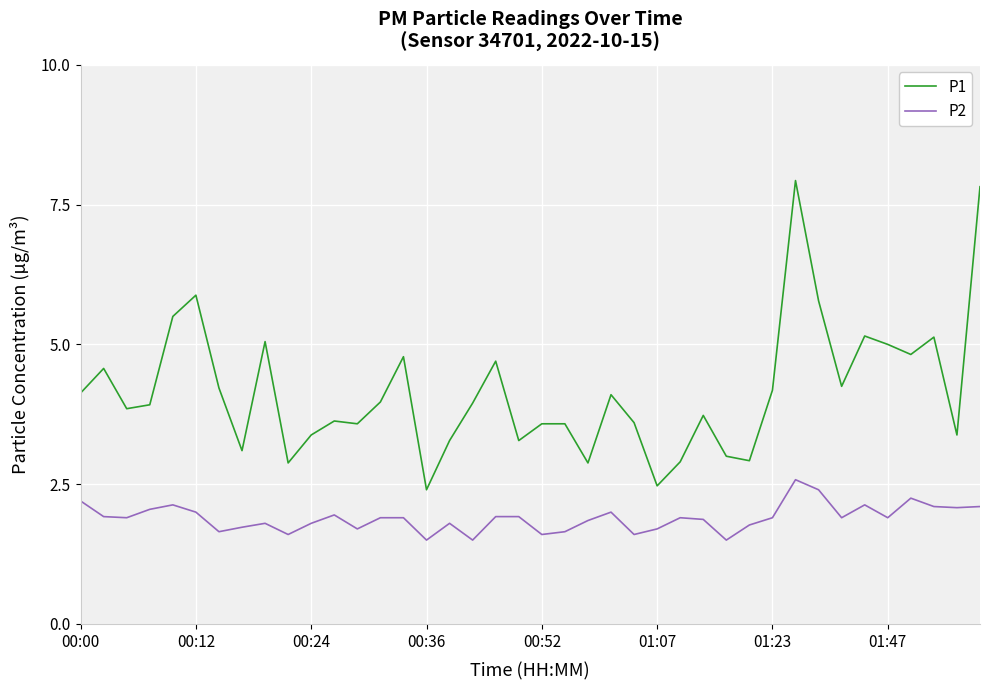

What is the minimum value for P2?

1.5